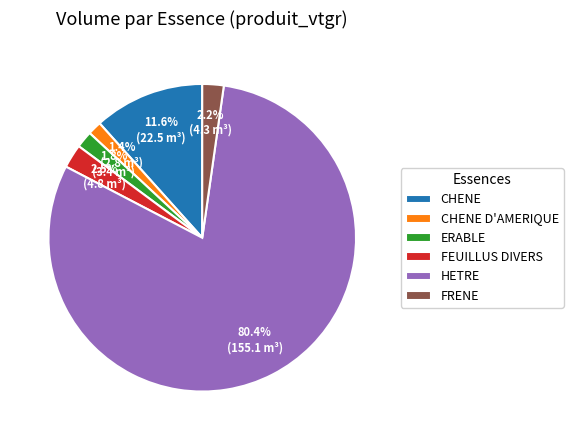

Which has a higher value, CHENE D'AMERIQUE or FEUILLUS DIVERS?

FEUILLUS DIVERS